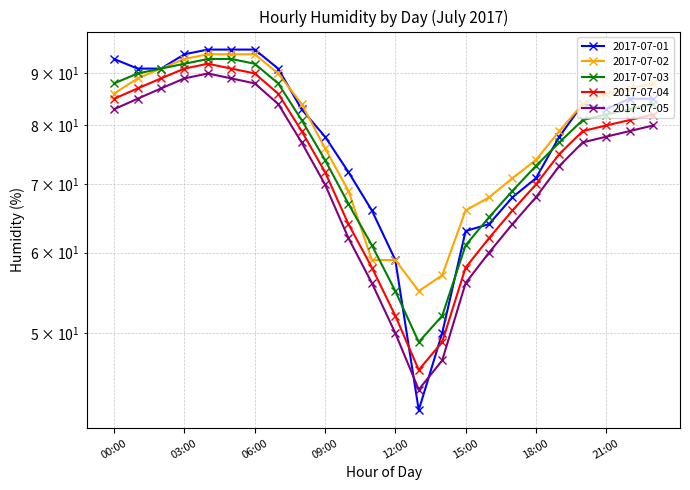

List the series in order of their peak value, lowest first.

2017-07-05, 2017-07-04, 2017-07-03, 2017-07-02, 2017-07-01